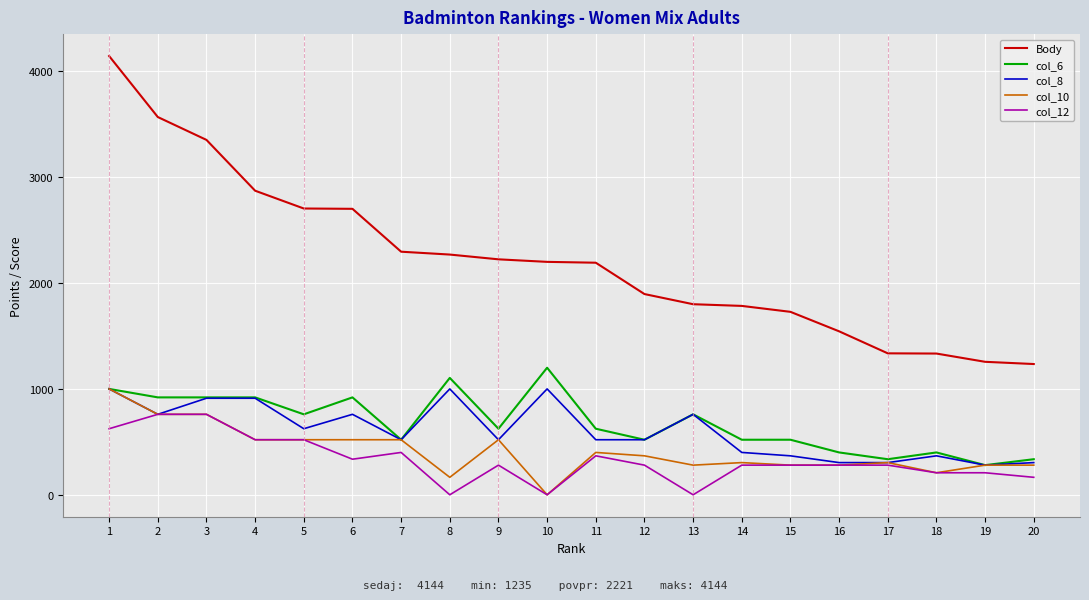

Read the col_6 value at 11.

624